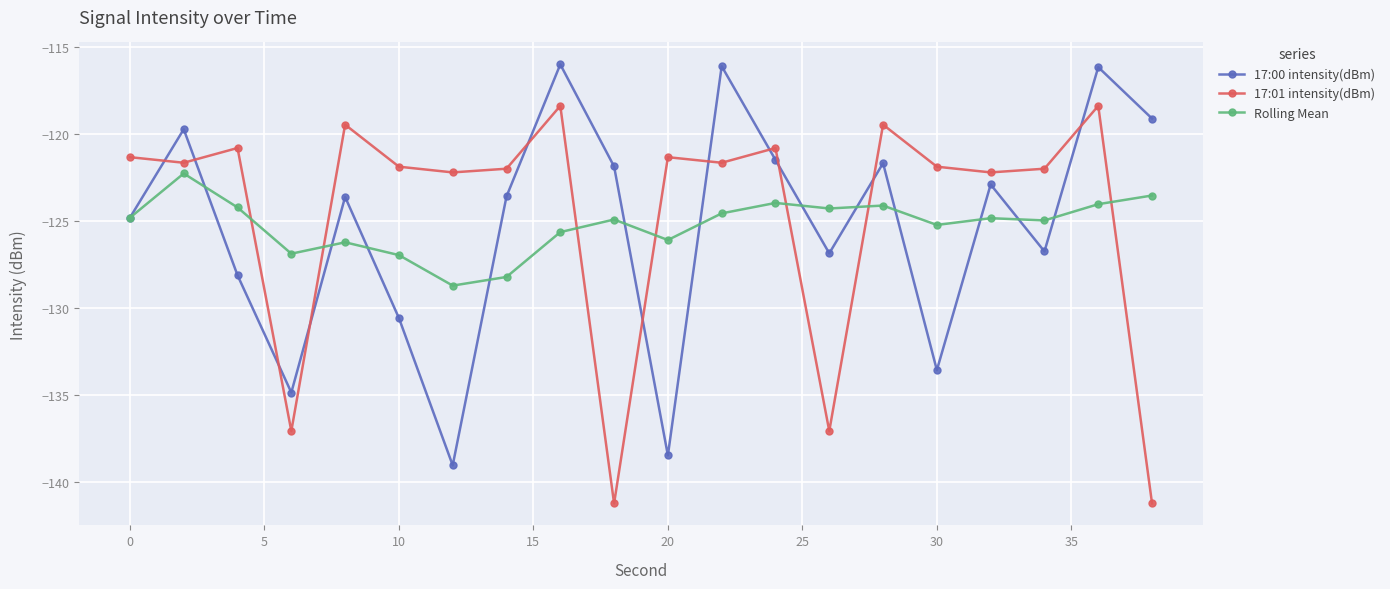

True or false: 17:01 intensity(dBm) and Rolling Mean intersect in this chart.

True